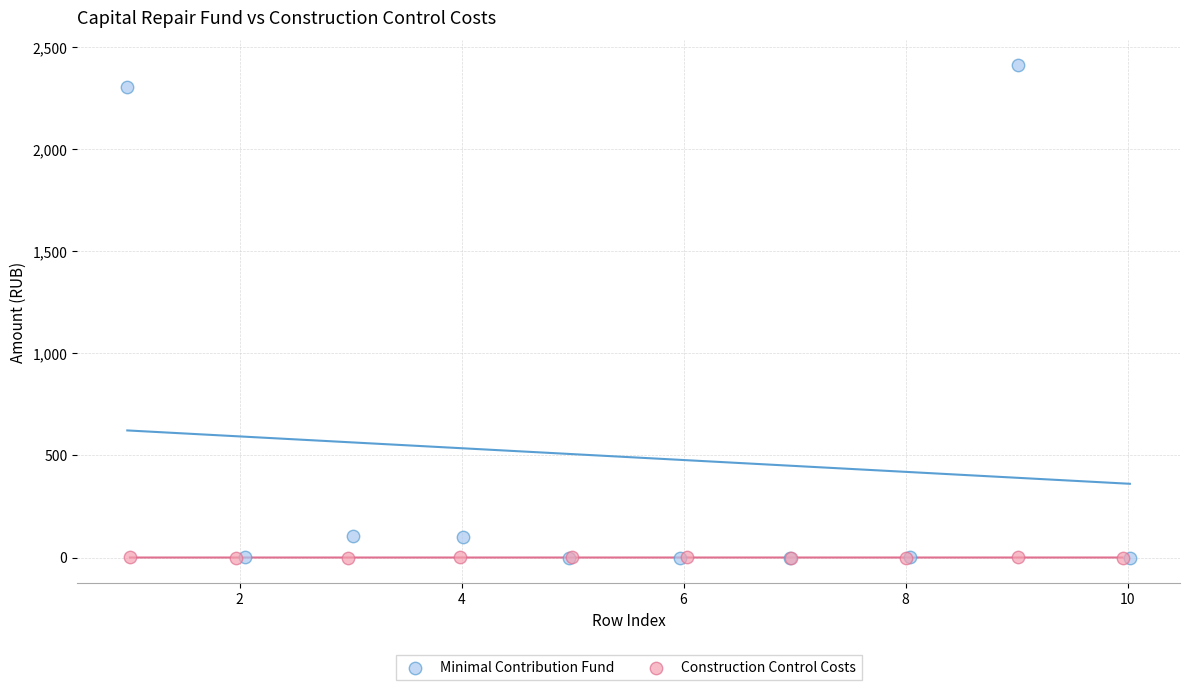

Which series has the largest Y range (max minus min)?

Minimal Contribution Fund